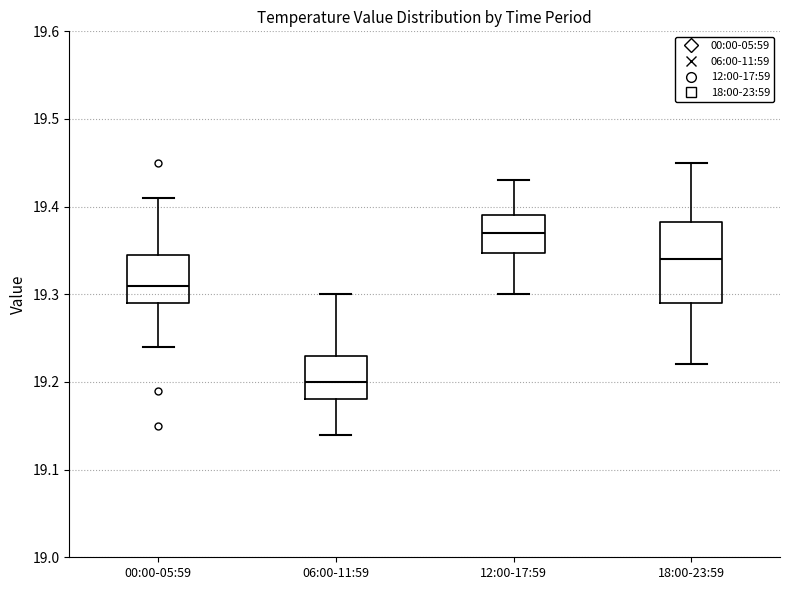

Where does the median line of the box for 12:00-17:59 sit on the y-axis? The values are not printed on the chart, so give them approximately, as read against the axis.

19.37